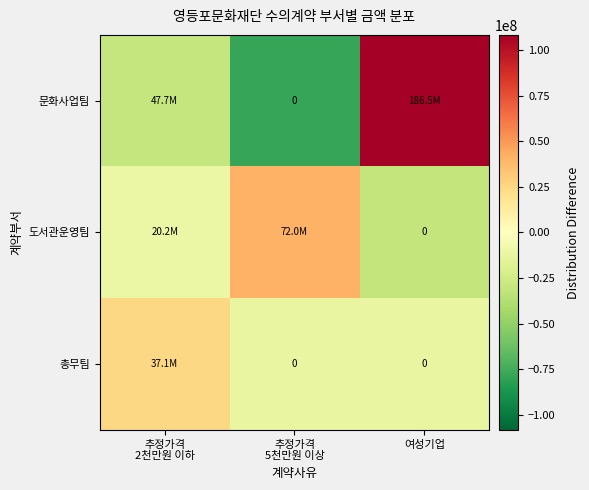

True or false: 도서관운영팀 has a value of 41290073.3 at 추정가격 5천만원 이상.

True